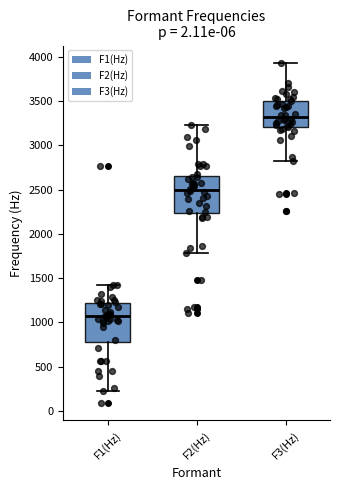

Reading left to right, read every box against the y-axis: the position of its median line, the range the box covers, and the ends of its whiskers. The values are not printed on the chart, so give them approximately, as read against the axis.

F1(Hz): median 1050, box 800 to 1200, whiskers 200 to 1450
F2(Hz): median 2500, box 2250 to 2650, whiskers 1800 to 3250
F3(Hz): median 3300, box 3200 to 3500, whiskers 2800 to 3950